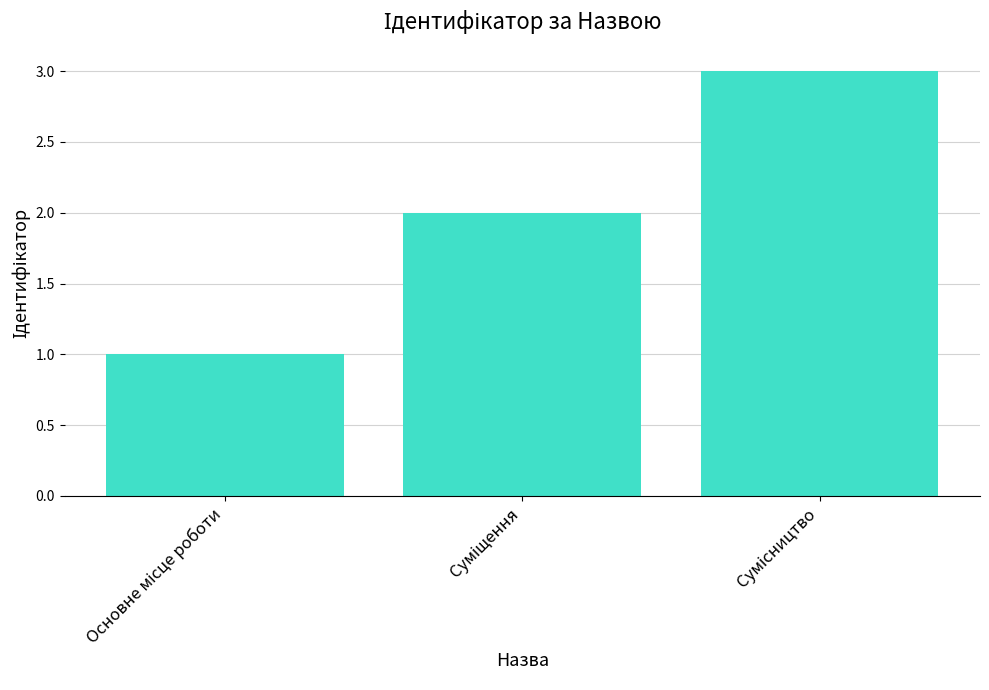

What is the maximum value shown in the chart?

3